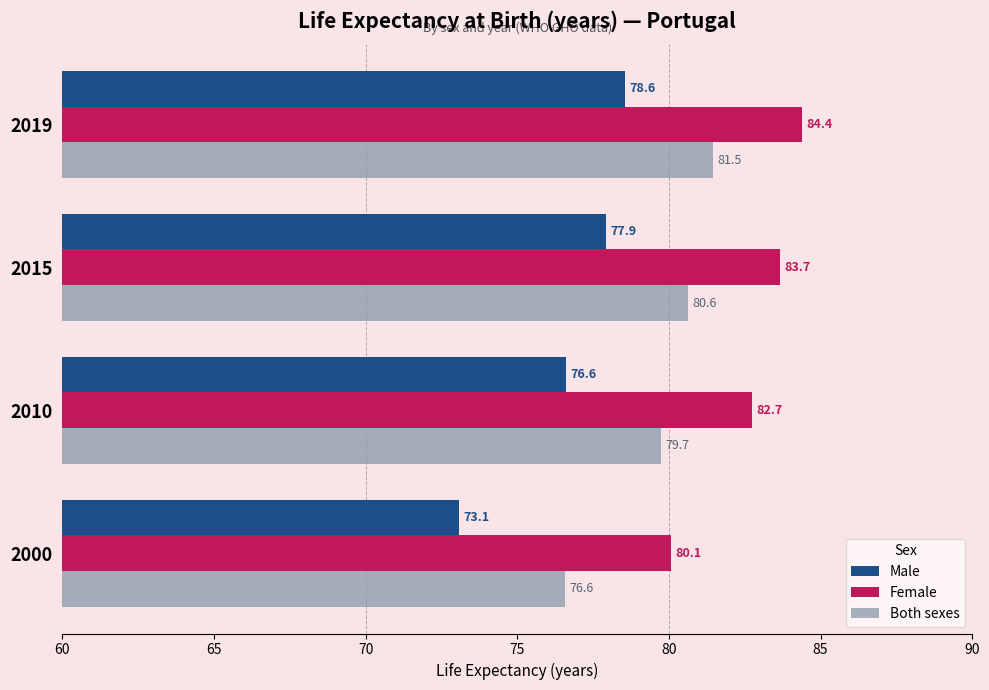

Which series has the largest total across all categories?

Female